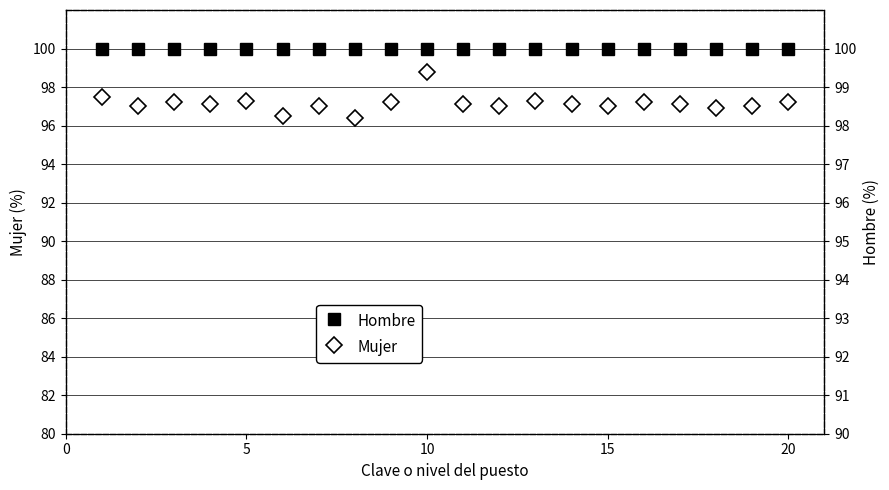

What is the value of the Hombre point at the 20th from the left?

100.0